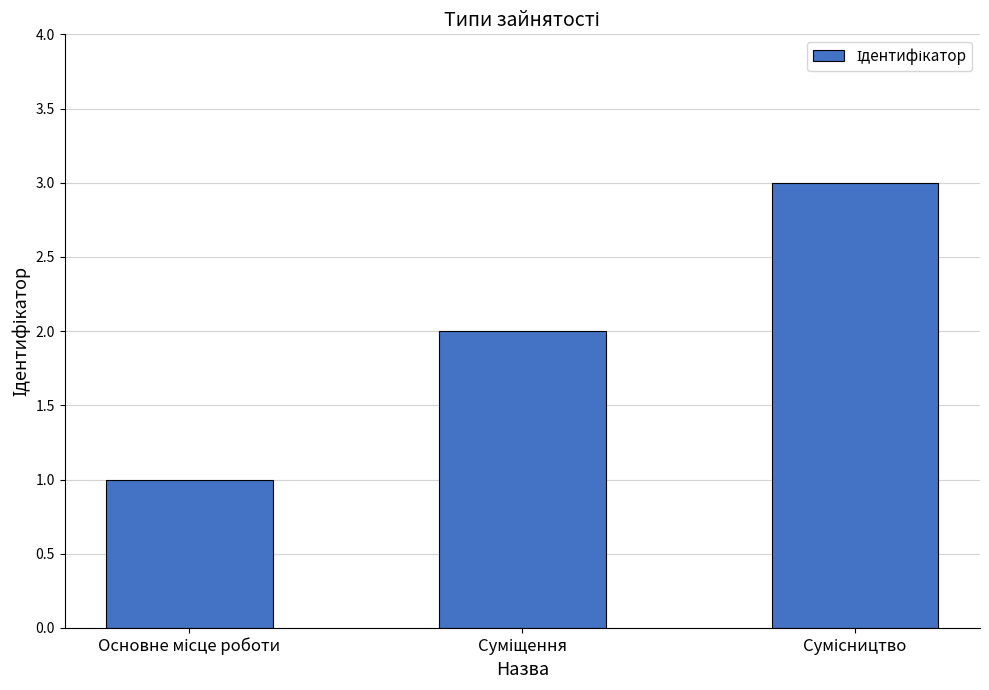

What is the greatest value displayed?

3